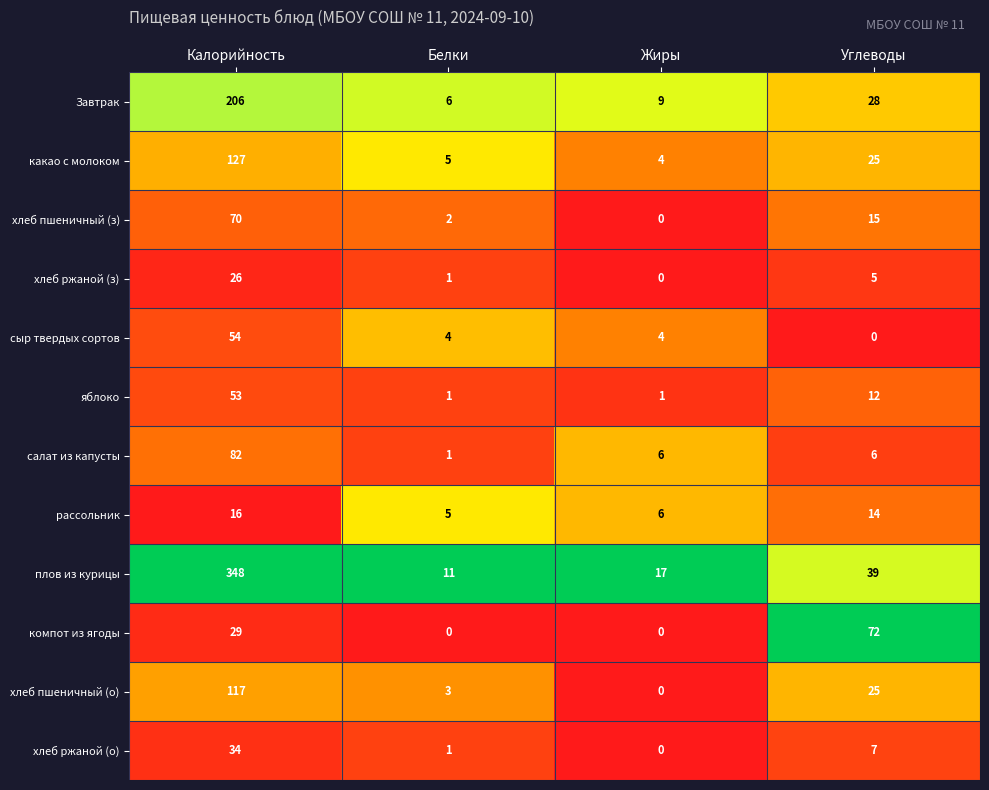

How many series are shown in this chart?

12